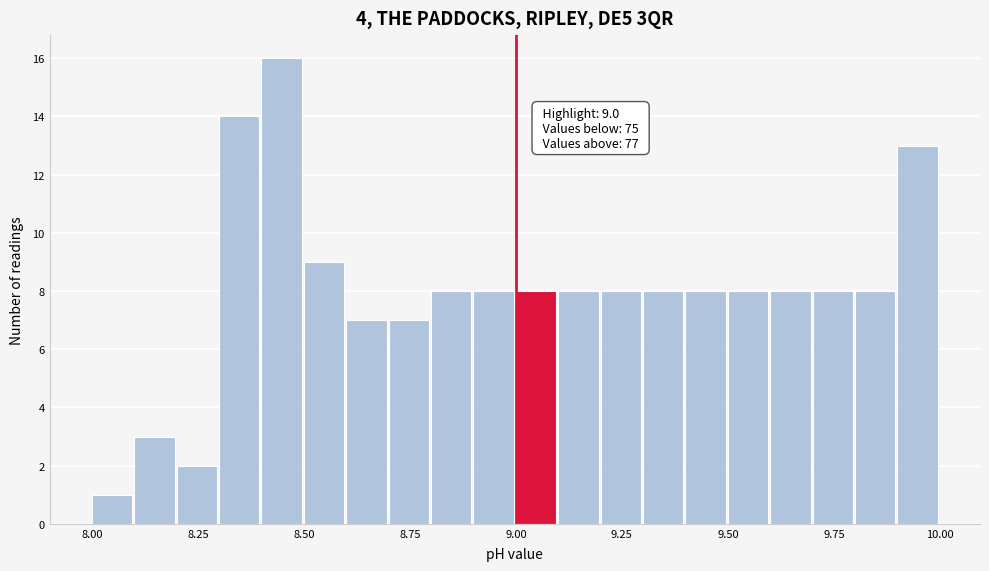

Read against the x-axis, roughly where is the centre of the tallest bar?

8.45